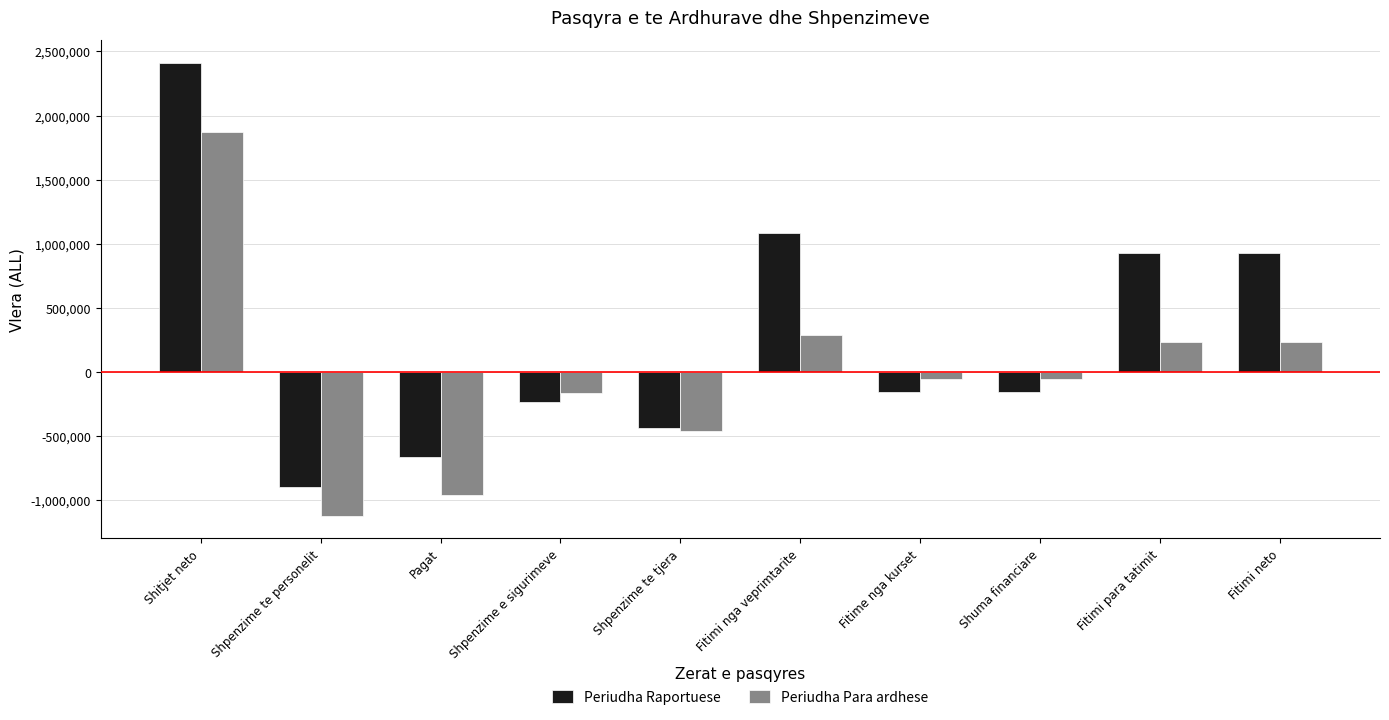

What is the difference between the highest and lowest values at Fitimi neto?

694042